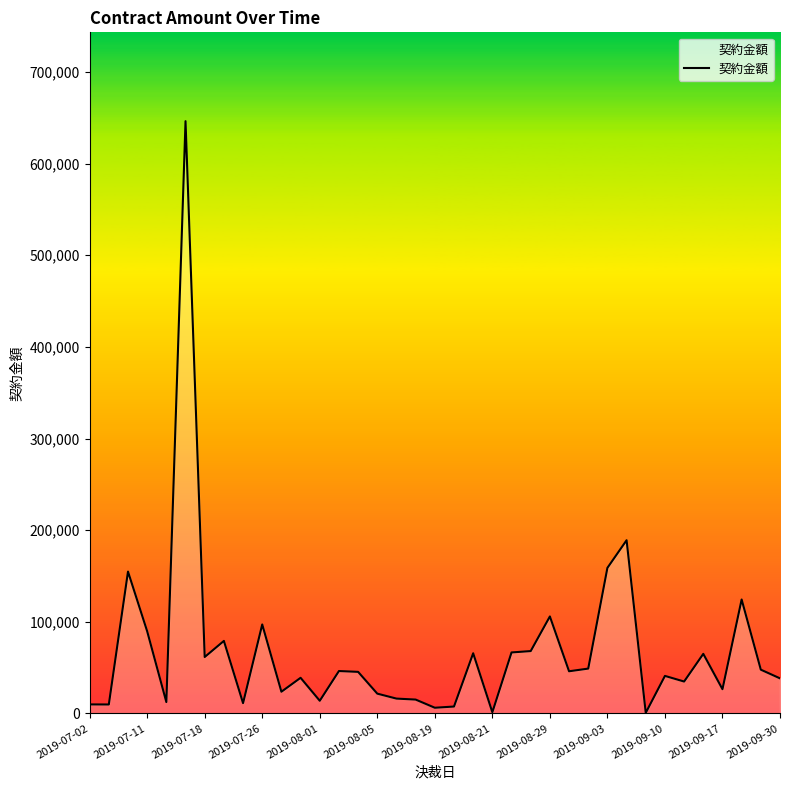

What is the difference between the maximum and minimum values?

645585